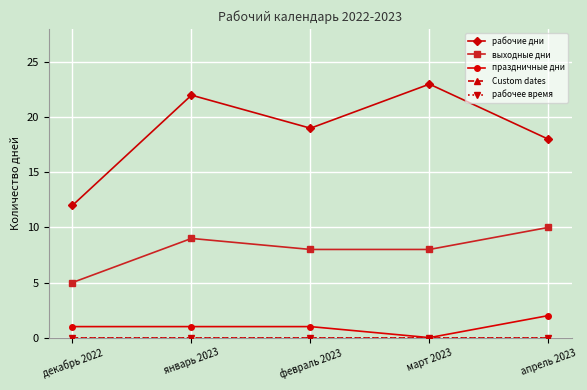

True or false: Custom dates and праздничные дни intersect in this chart.

False